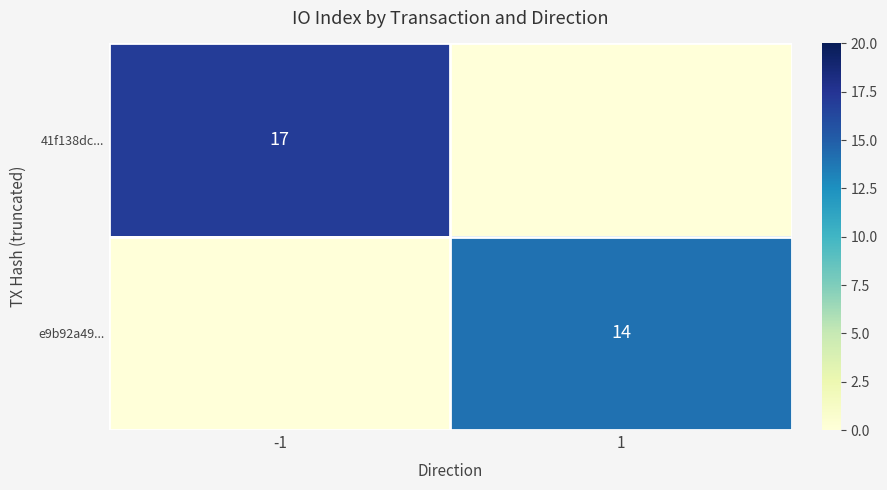

Is it true that 41f138dc... equals 30 at -1?

False